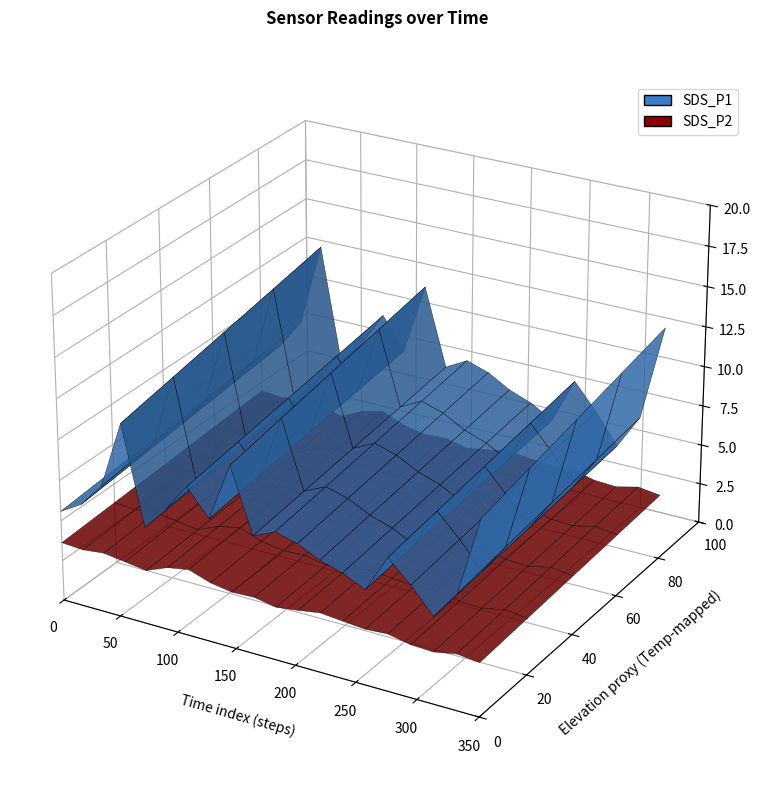

Reading right to left, what are all the values shown in this chart?

SDS_P1: 13.2	7.8	5.9	7.6	9.0	6.5	7.2	7.6	8.3	8.7	8.1	12.4	8.4	10.2	8.3	6.7	13.3	8.7	7.1	6.2
SDS_P2: 3.7	3.8	3.5	3.6	3.9	3.8	3.9	4.1	3.8	3.6	3.9	3.8	4.1	4.6	4.3	3.7	3.9	4.1	3.9	4.0